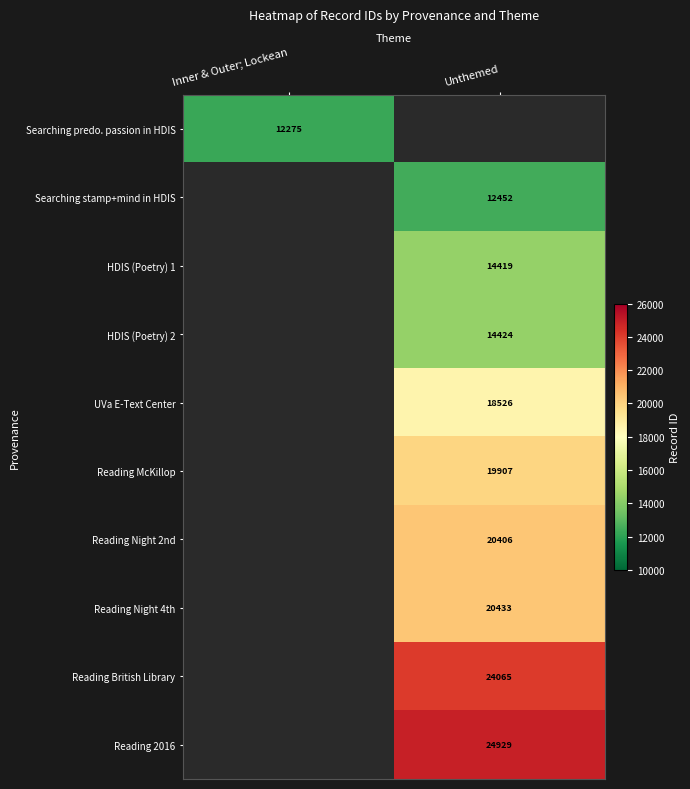

True or false: Searching predo. passion in HDIS has a value of 6268 at Inner & Outer; Lockean.

False